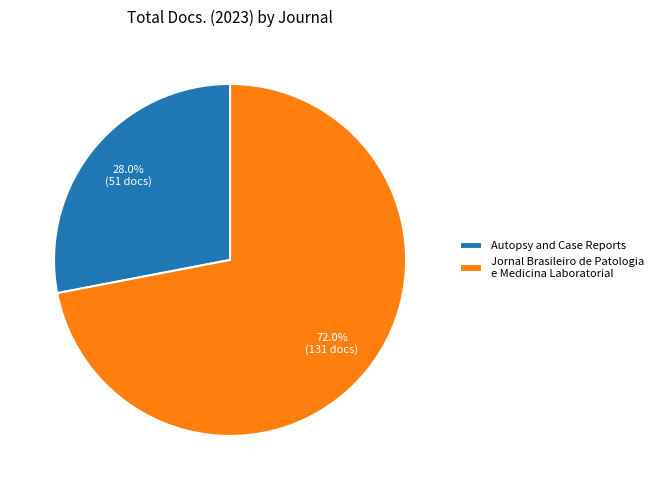

True or false: Autopsy and Case Reports accounts for 14% of the total.

False